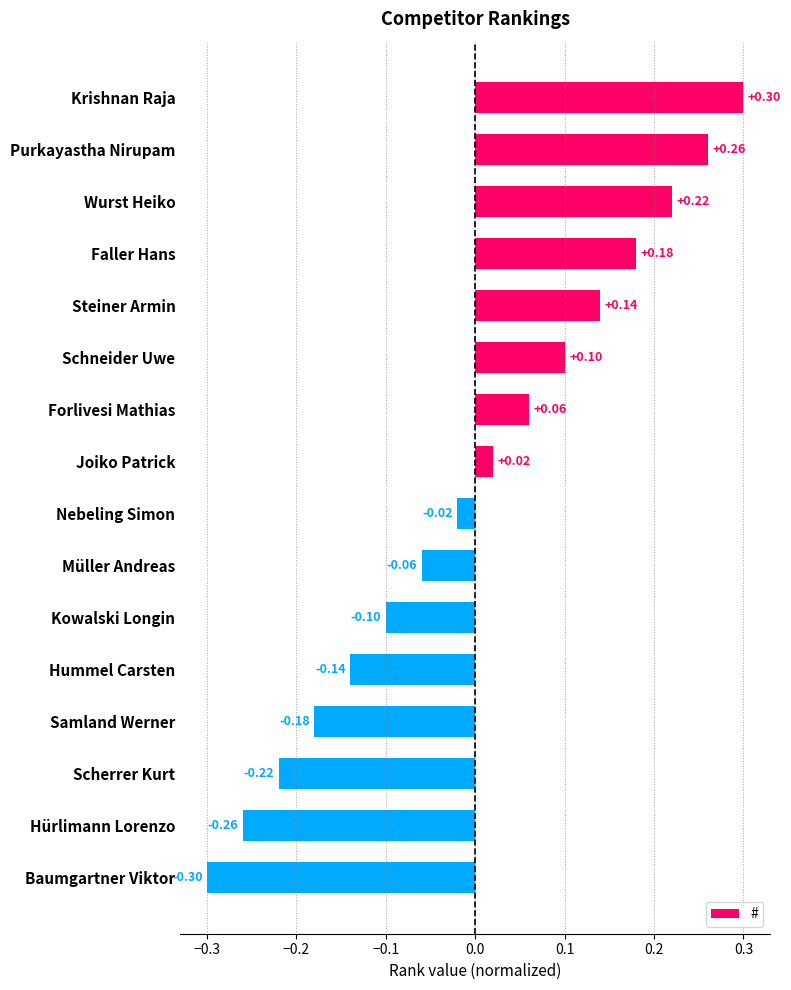

What is the smallest value displayed?

-0.3